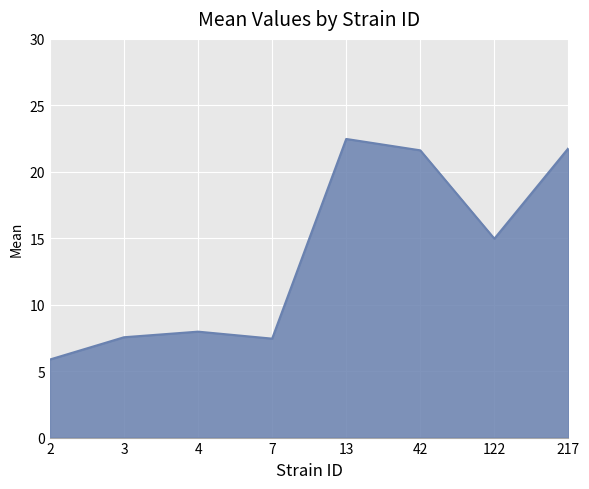

What is the average value?

13.7